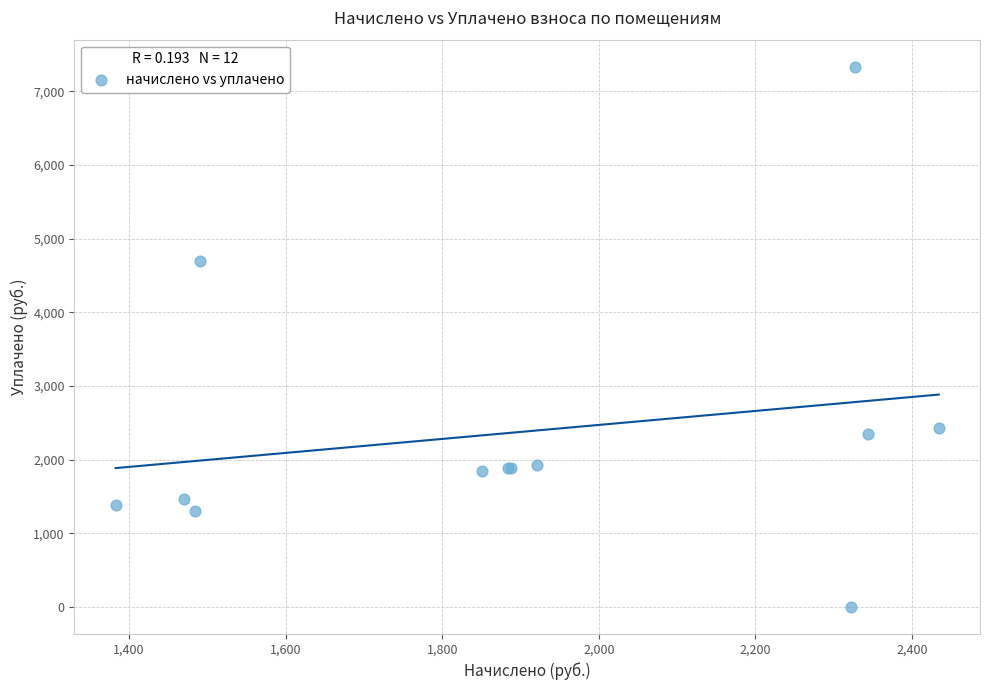

What Y value in the scatter plot is closest to 3667?

4698.0